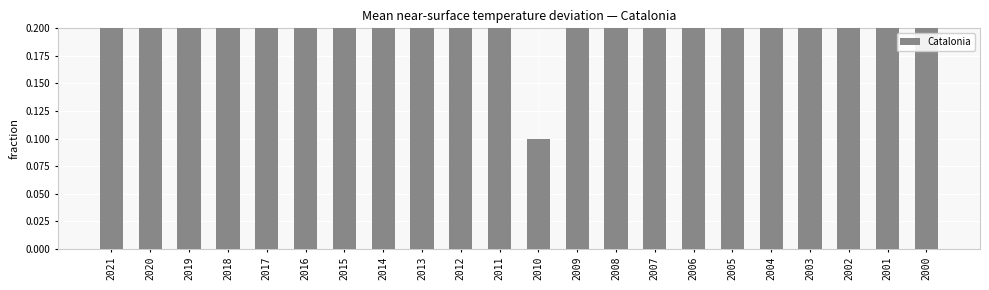

Rank the categories by value from highest to lowest.

2020, 2018, 2014, 2015, 2003, 2017, 2011, 2019, 2006, 2016, 2021, 2009, 2012, 2000, 2002, 2001, 2004, 2007, 2013, 2008, 2005, 2010